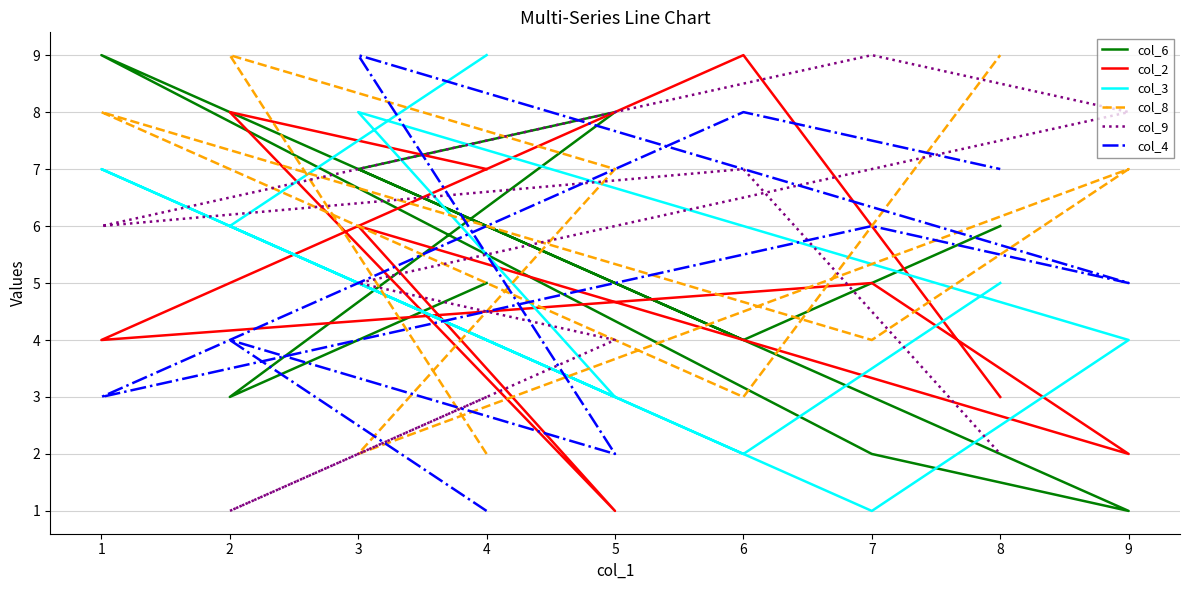

What is the value of the col_2 point at the 6th from the left?

5